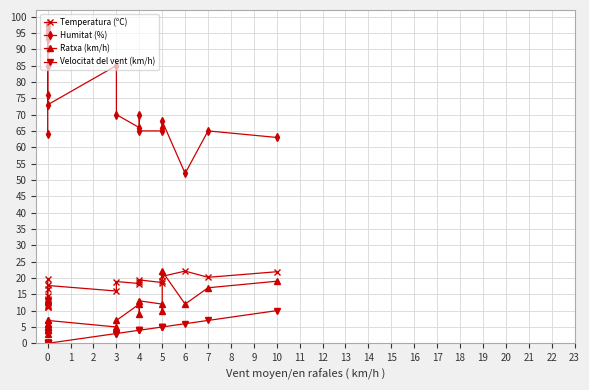

Reading left to right, transcribe all the data shown in this chart.

Temperatura (ºC): 19.8	12.8	11.1	11.0	11.4	11.6	12.2	13.0	13.4	13.6	14.6	16.5	17.7	16.0	18.9	18.3	18.8	19.4	18.6	19.0	20.5	22.1	20.2	21.9
Humitat (%): 64.0	98.0	98.0	97.0	97.0	96.0	95.0	94.0	93.0	90.0	85.0	76.0	73.0	85.0	70.0	66.0	70.0	65.0	65.0	66.0	68.0	52.0	65.0	63.0
Ratxa (km/h): 5.0	5.0	4.0	5.0	6.0	6.0	7.0	5.0	4.0	4.0	3.0	4.0	7.0	5.0	7.0	12.0	9.0	13.0	12.0	10.0	22.0	12.0	17.0	19.0
Velocitat del vent (km/h): 0.0	0.0	0.0	0.0	0.0	0.0	0.0	0.0	0.0	0.0	0.0	0.0	0.0	3.0	3.0	4.0	4.0	4.0	5.0	5.0	5.0	6.0	7.0	10.0